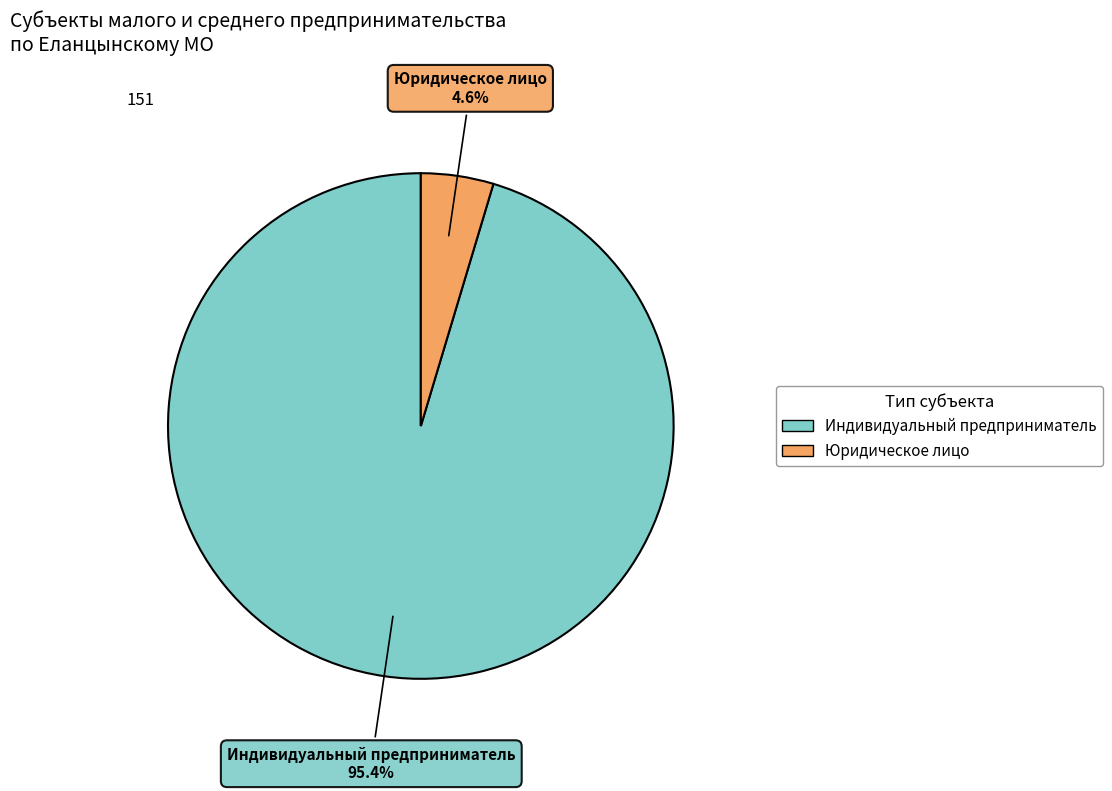

Which has a higher value, Индивидуальный предприниматель or Юридическое лицо?

Индивидуальный предприниматель